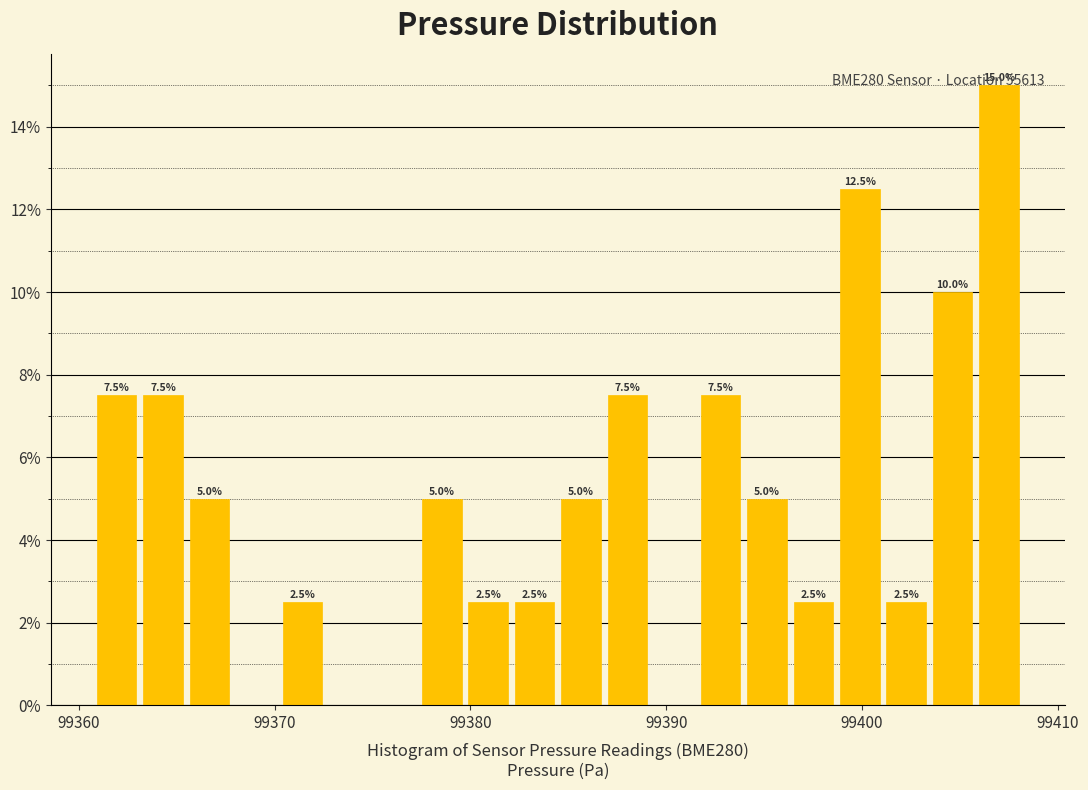

Around what value on the x-axis is the tallest bar? Give the approximate position of its centre, as read against the axis.

99407